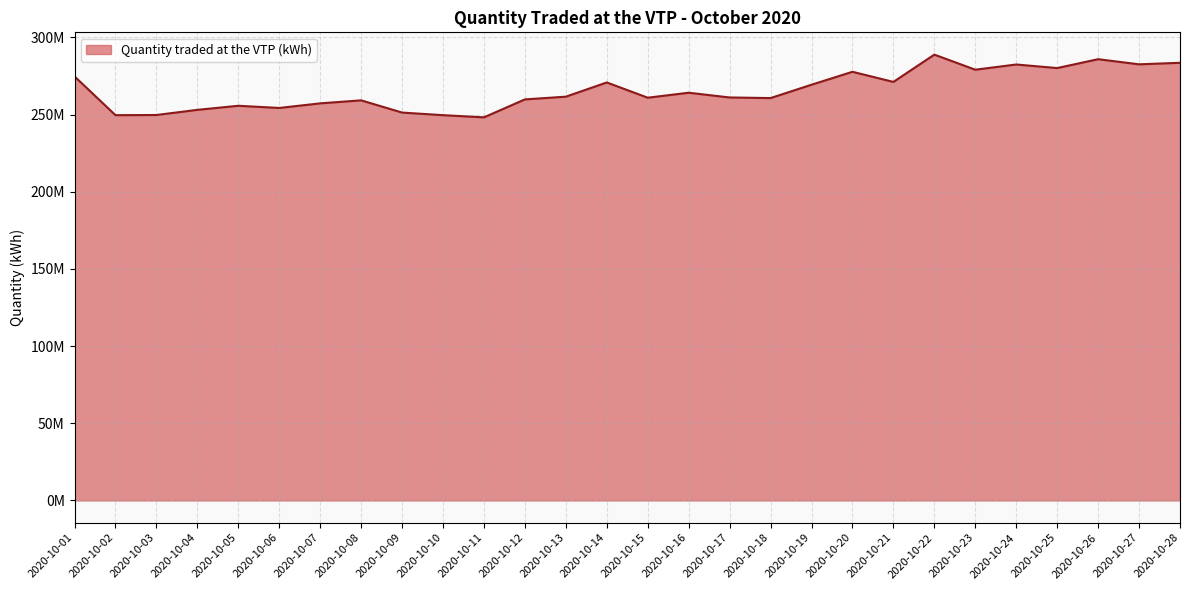

How many points are lower than both their immediate neighbors (excluding endpoints)?

9